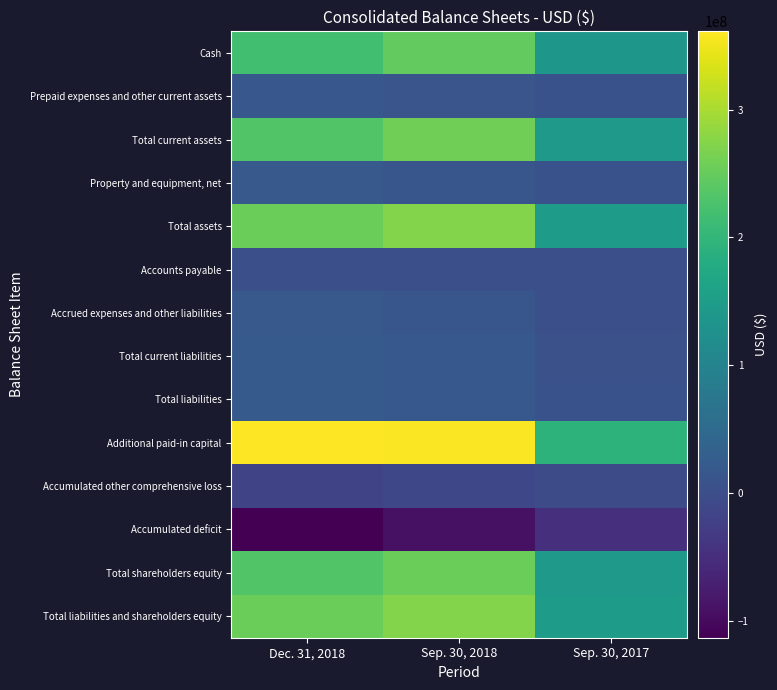

Which label corresponds to the smallest value in the chart?

Dec. 31, 2018